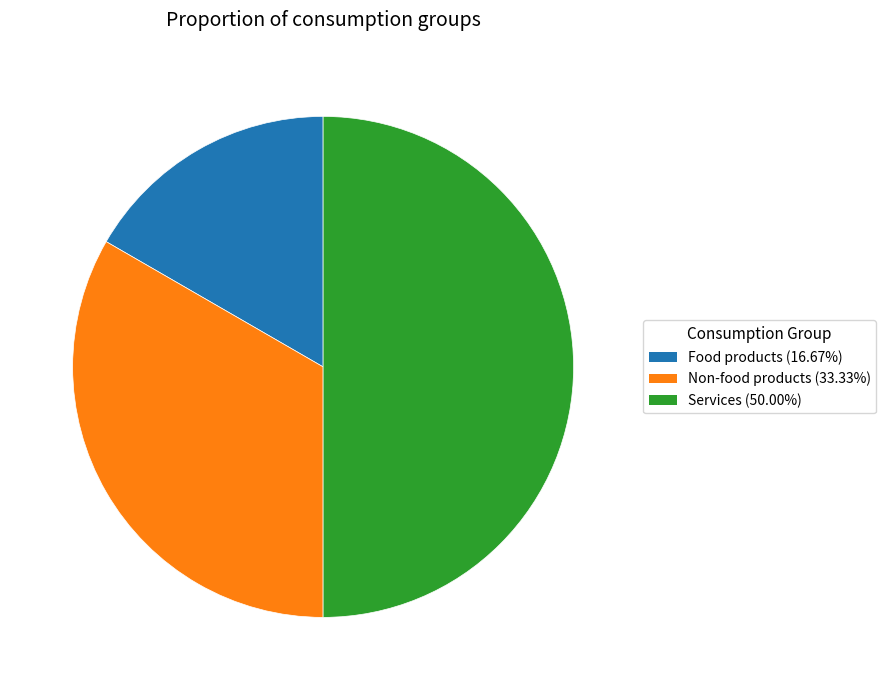

Between Services and Food products, which is larger?

Services